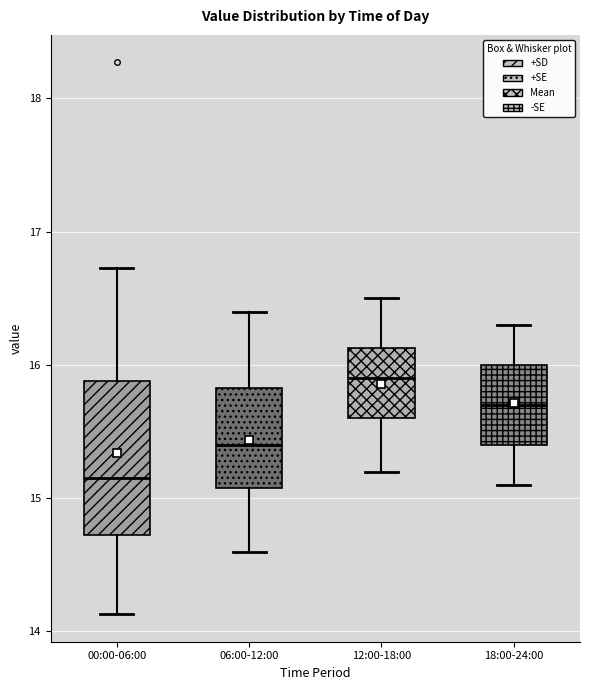

Where does the median line of the box for 12:00-18:00 sit on the y-axis? The values are not printed on the chart, so give them approximately, as read against the axis.

15.9